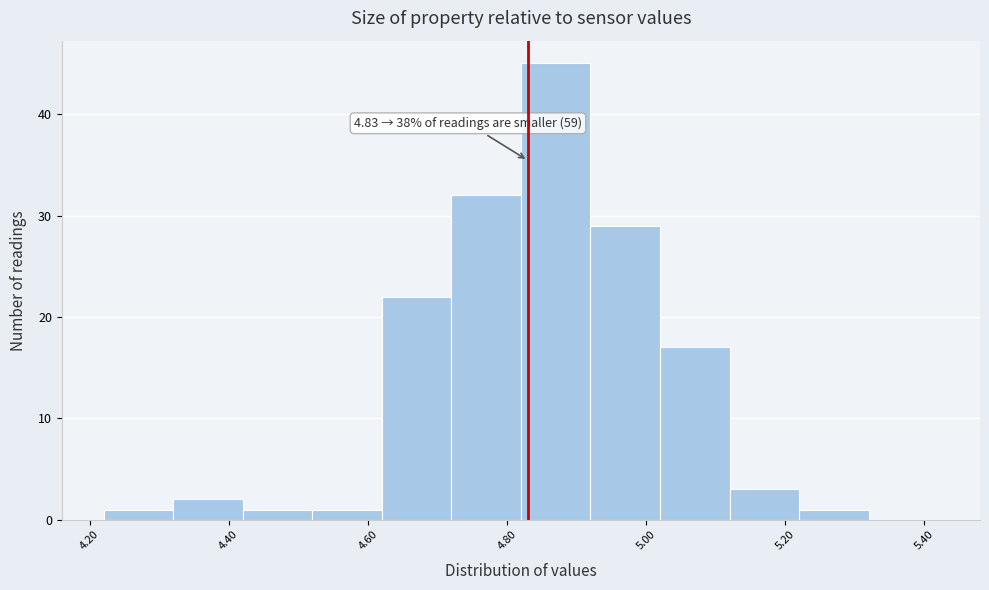

Which range on the x-axis has the tallest bar?

4.82 to 4.92